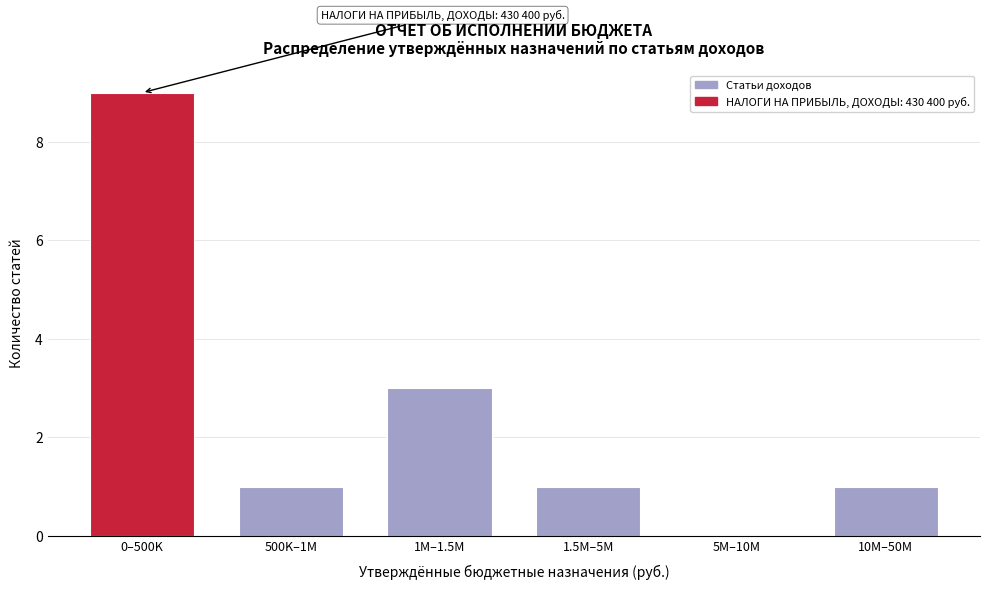

Reading left to right, transcribe all the data shown in this chart.

0–500K=9	500K–1M=1	1M–1.5M=3	1.5M–5M=1	5M–10M=0	10M–50M=1